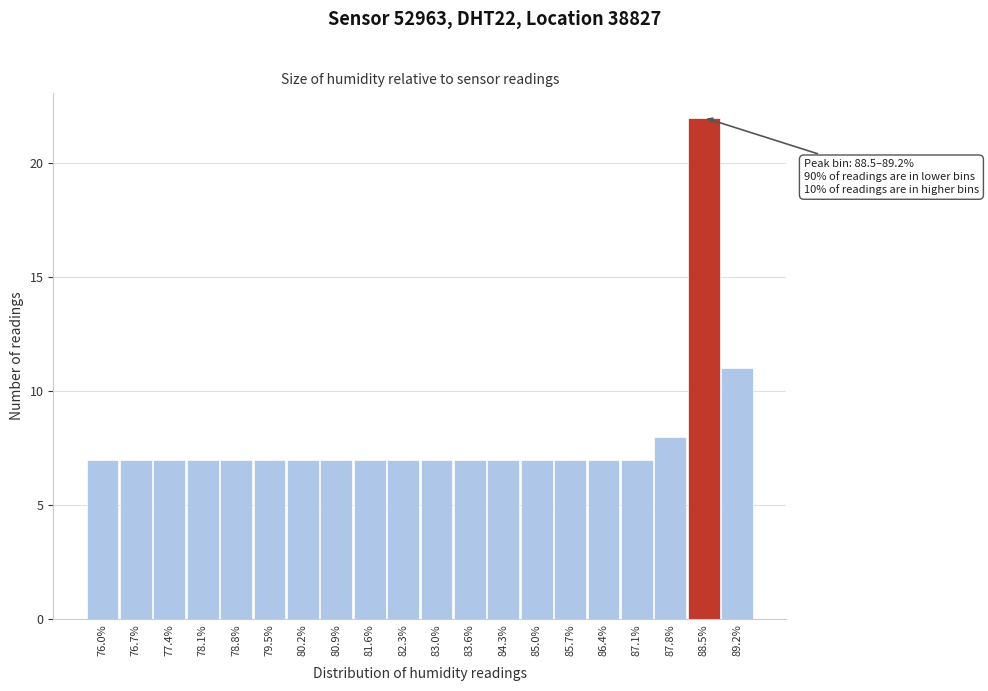

Reading right to left, transcribe all the data shown in this chart.

89.2%=11	88.5%=22	87.8%=8	87.1%=7	86.4%=7	85.7%=7	85.0%=7	84.3%=7	83.6%=7	83.0%=7	82.3%=7	81.6%=7	80.9%=7	80.2%=7	79.5%=7	78.8%=7	78.1%=7	77.4%=7	76.7%=7	76.0%=7